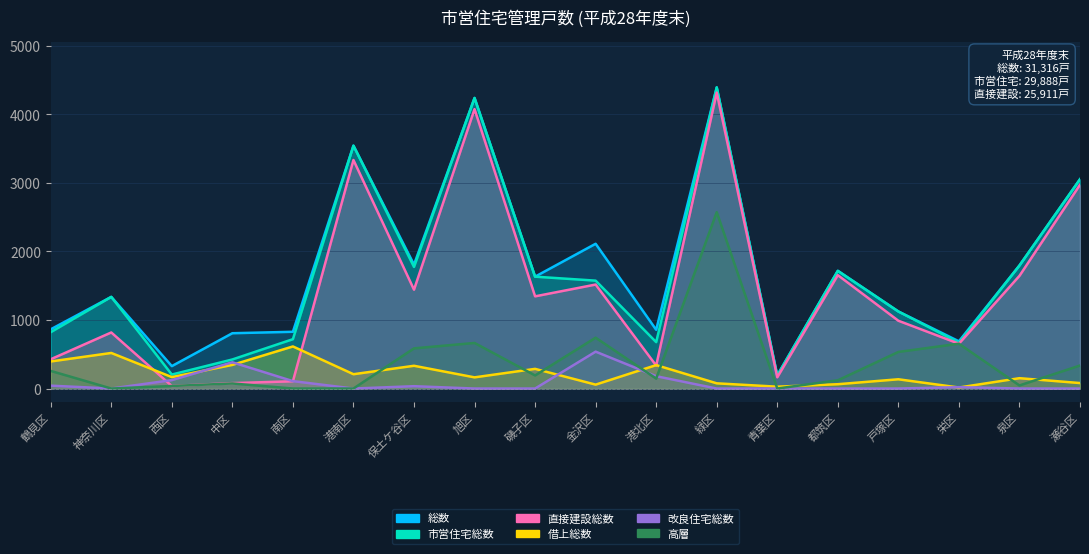

How many lines are shown in the chart?

6